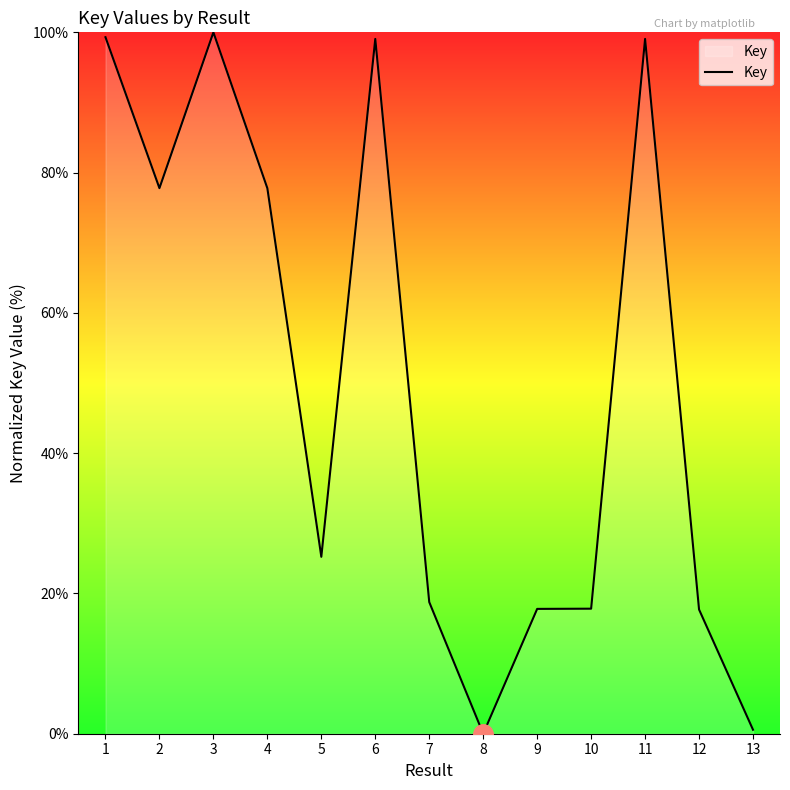

What is the maximum value shown in the chart?

100.0